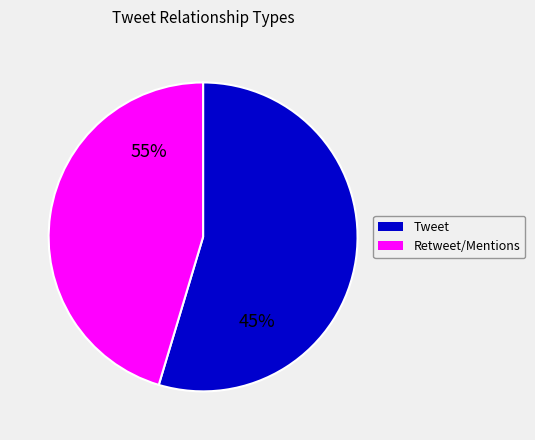

Approximately how many times larger is the value at Retweet / MentionsInRetweet compared to Tweet?

0.8